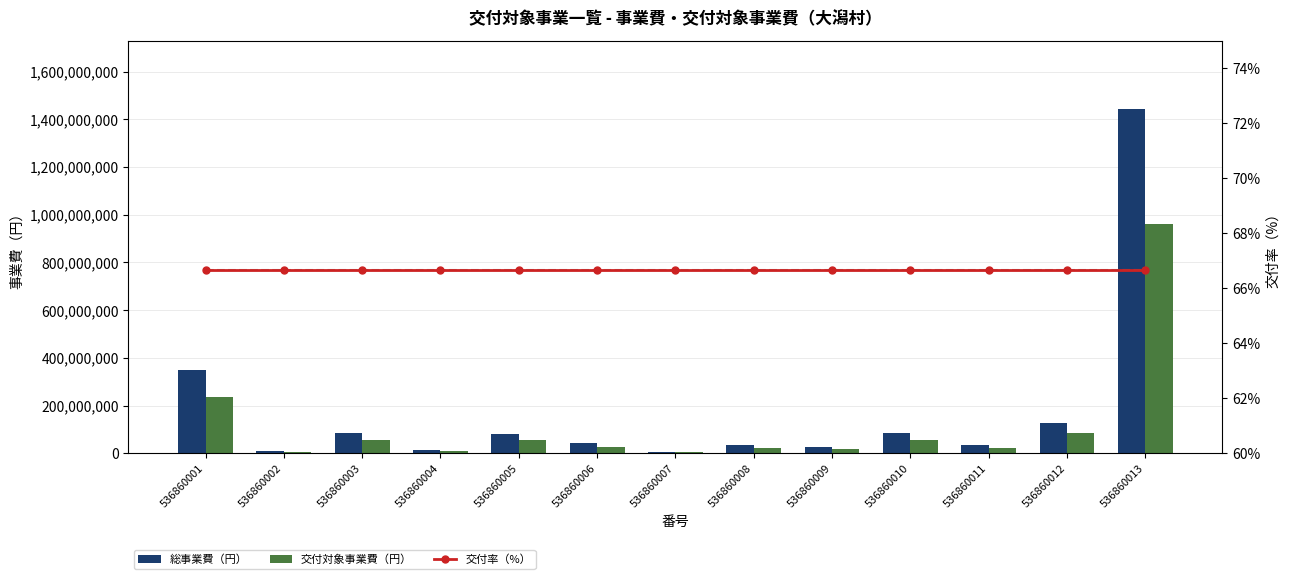

What is the smallest value displayed?

66.7